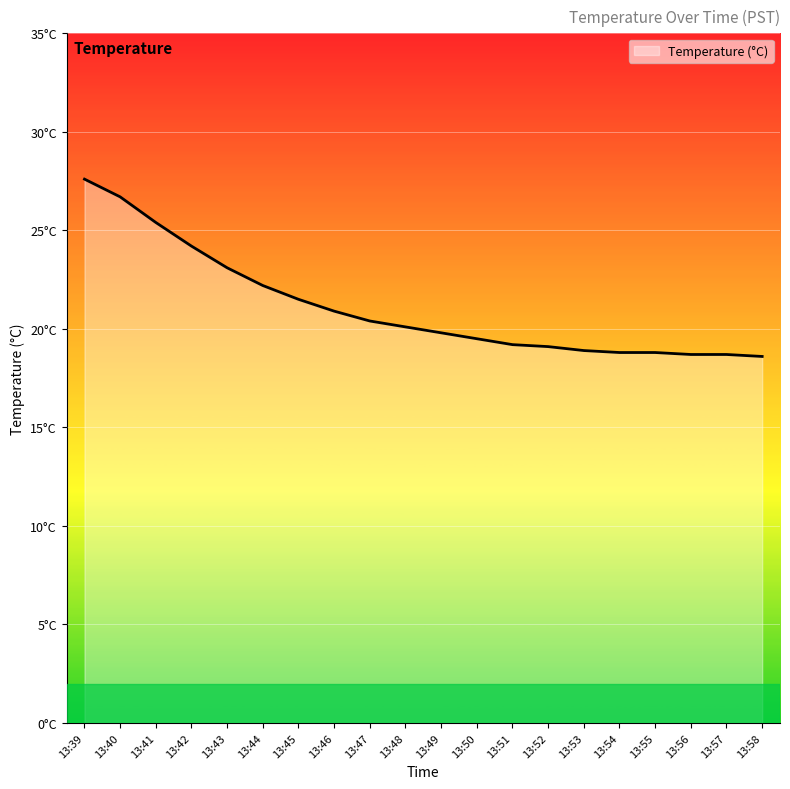

What is the maximum value shown in the chart?

27.6